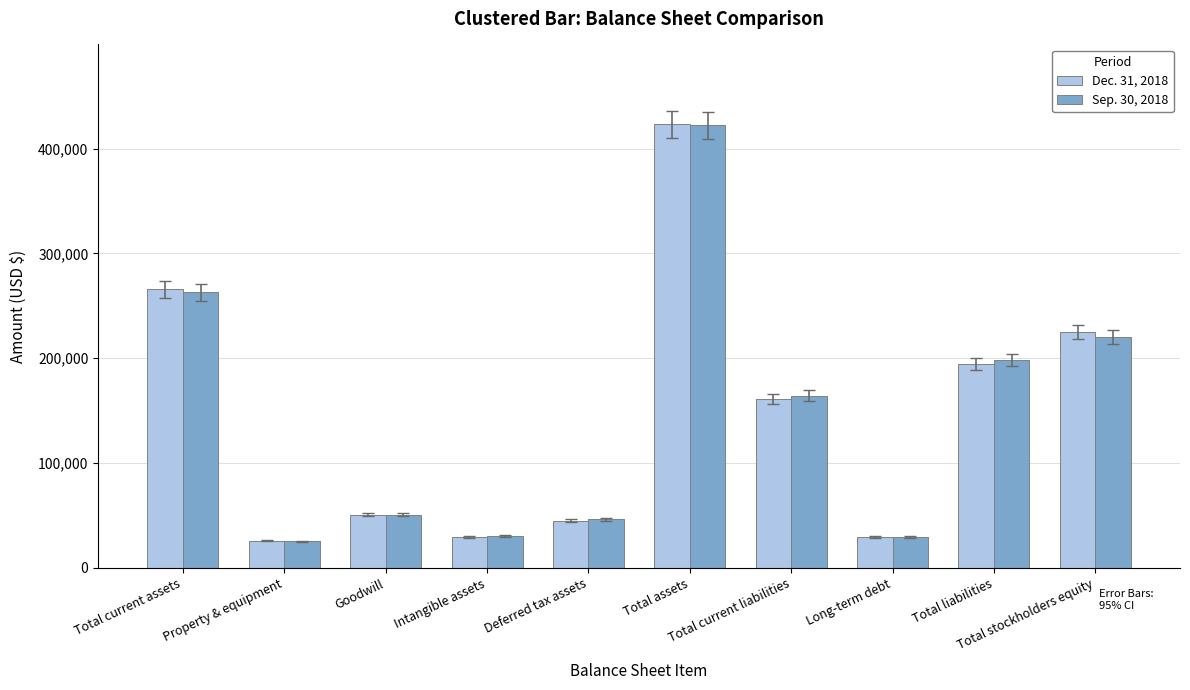

What is the difference between the maximum and second lowest values in the Sep. 30, 2018 series?

392430